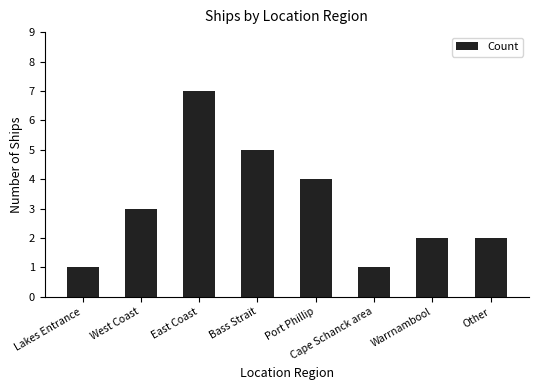

What is the sum of all values?

25